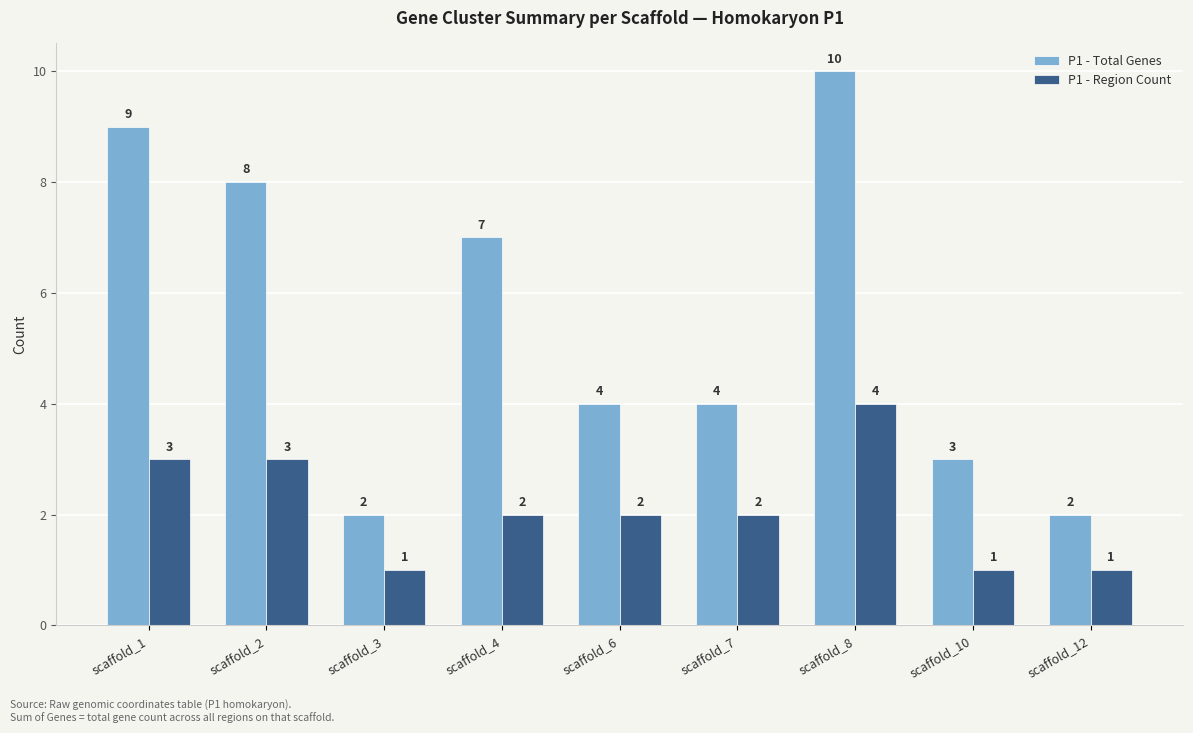

Reading left to right, list all the values displayed in this chart.

P1 - Total Genes: scaffold_1=9	scaffold_2=8	scaffold_3=2	scaffold_4=7	scaffold_6=4	scaffold_7=4	scaffold_8=10	scaffold_10=3	scaffold_12=2
P1 - Region Count: scaffold_1=3	scaffold_2=3	scaffold_3=1	scaffold_4=2	scaffold_6=2	scaffold_7=2	scaffold_8=4	scaffold_10=1	scaffold_12=1